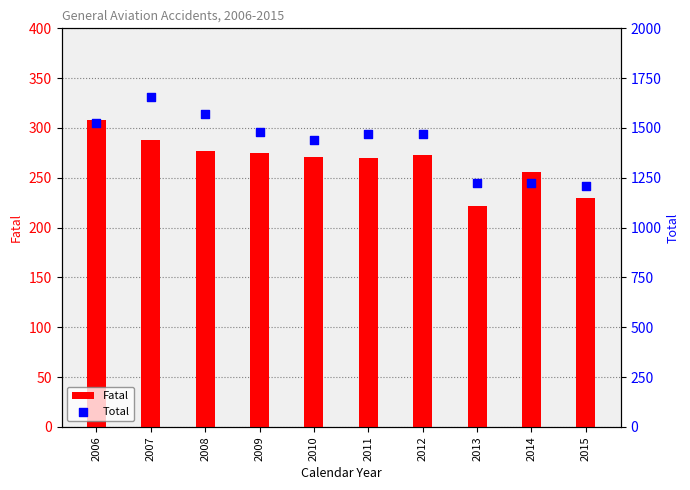

Is the value of Total at 2006 greater than the value of Fatal at 2010?

Yes